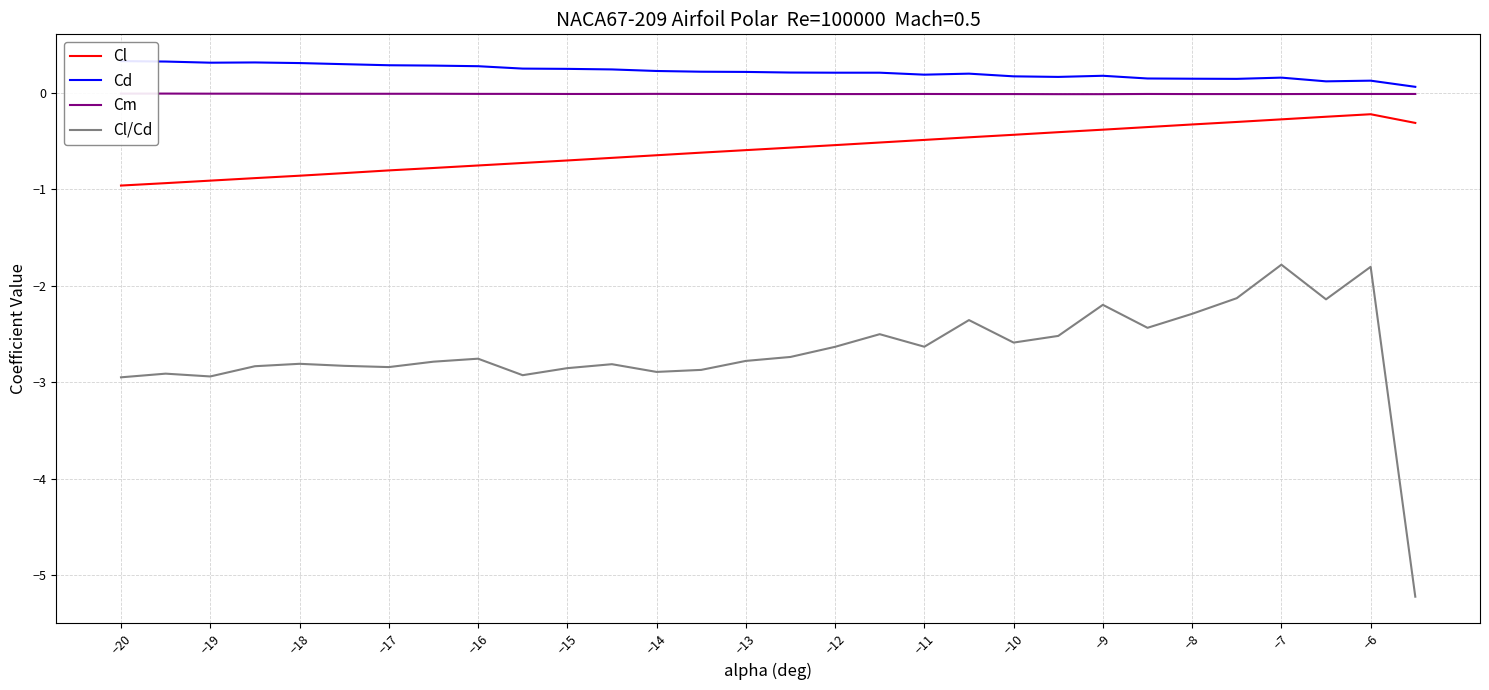

True or false: Cl and Cm intersect in this chart.

False